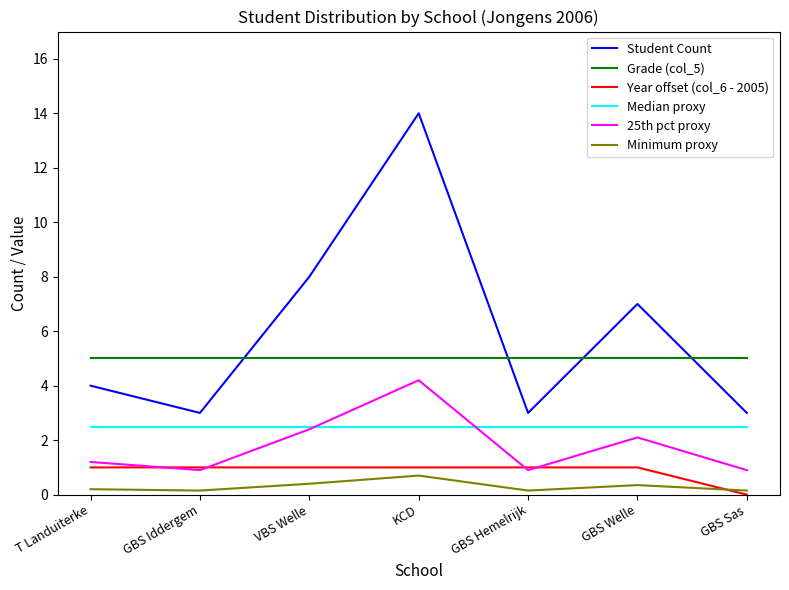

Which category has the highest value across all series?

KCD